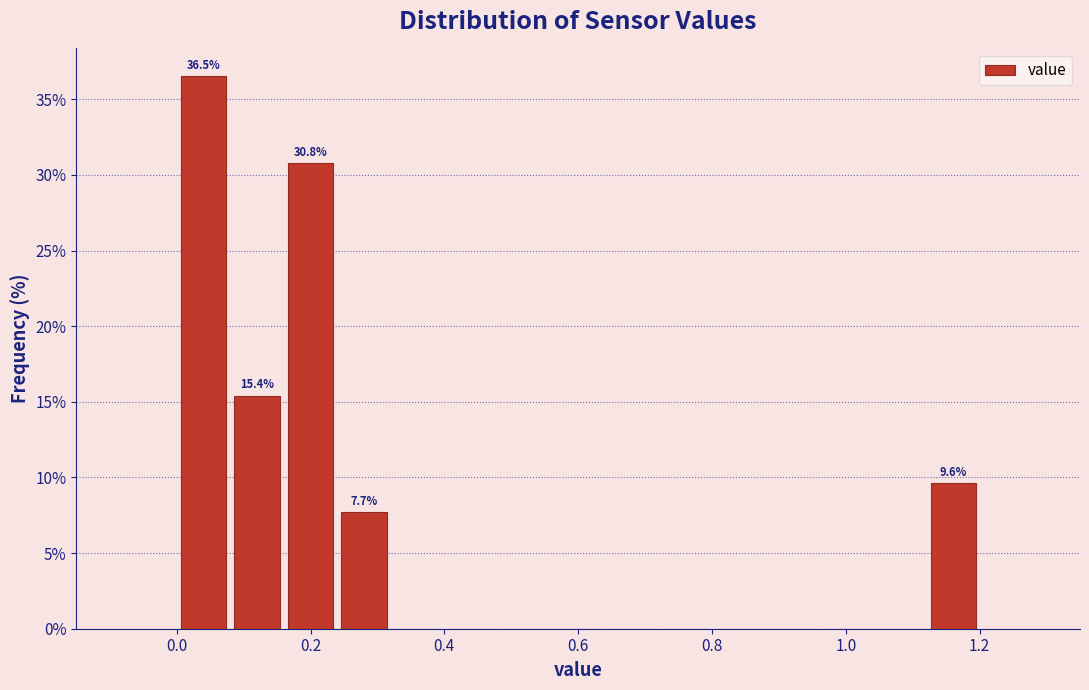

Over which range of the x-axis is the bar tallest?

0.00 to 0.08